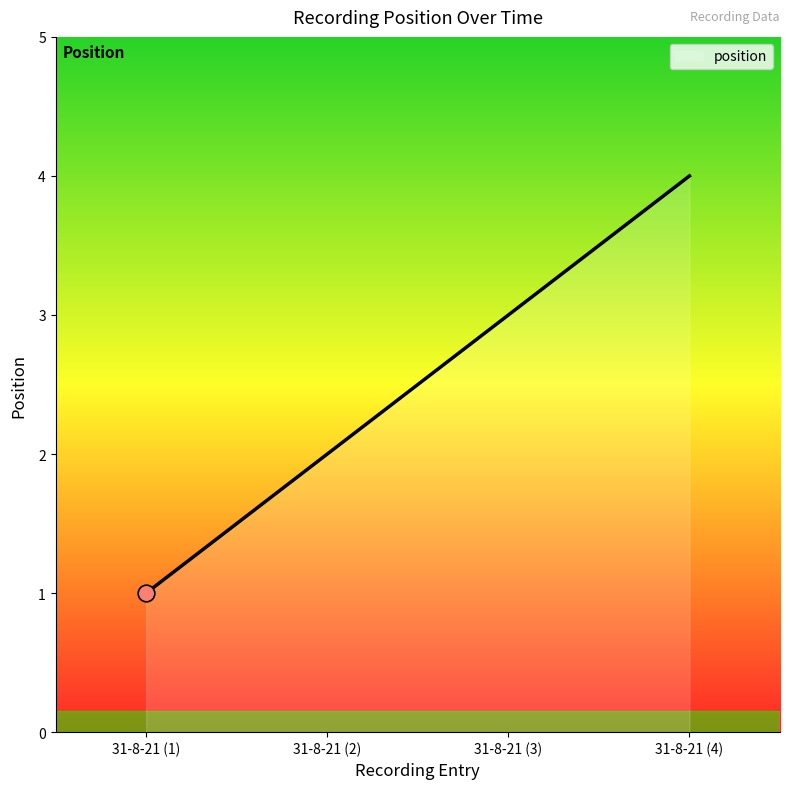

Count the number of data series in this chart.

1